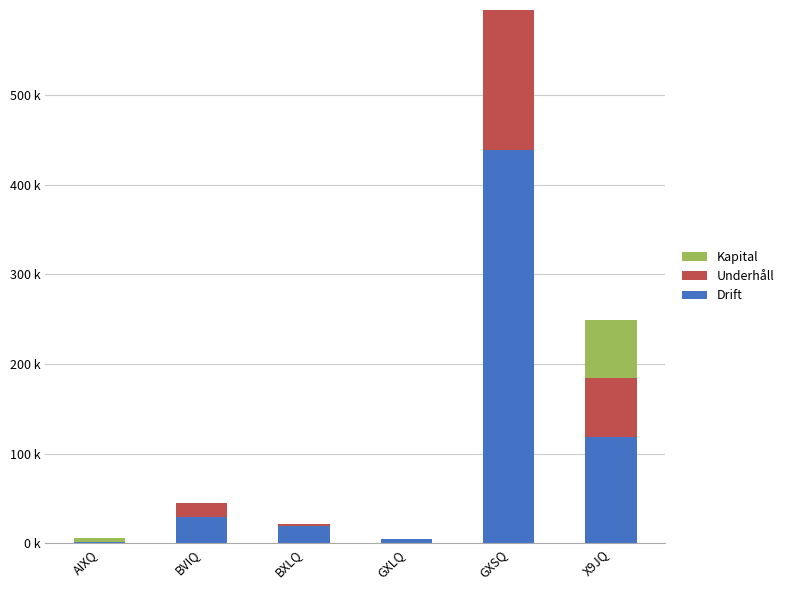

List the labels in order of Kapital value, smallest first.

BVIQ, BXLQ, GXLQ, GXSQ, AIXQ, X9JQ